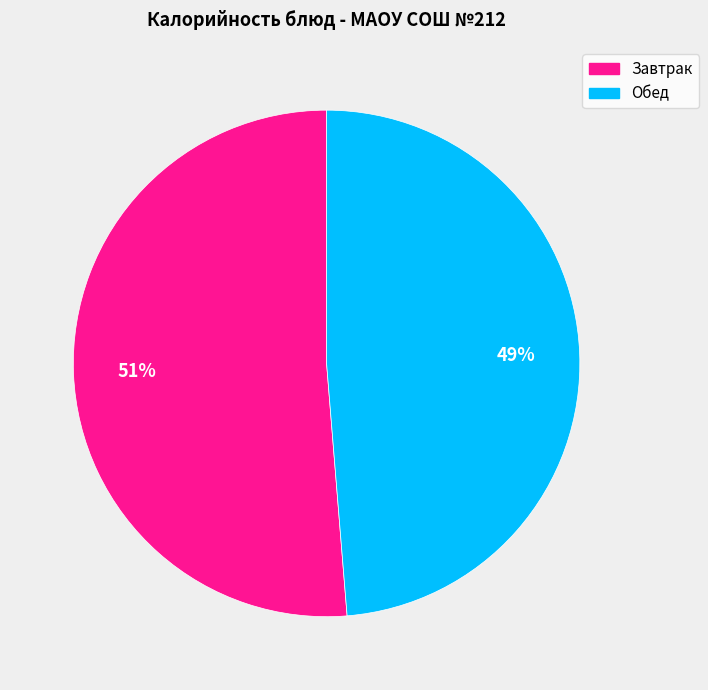

To the nearest percent, what is the average slice percentage?

50%